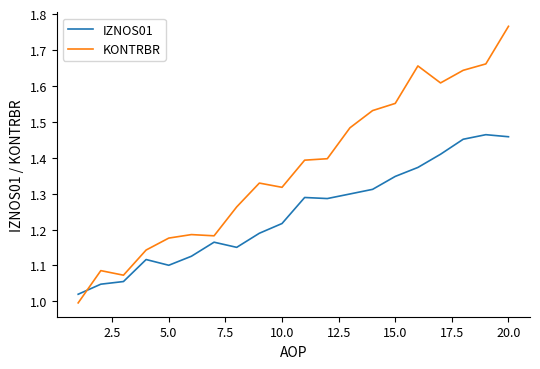

Which series has the largest total across all categories?

KONTRBR